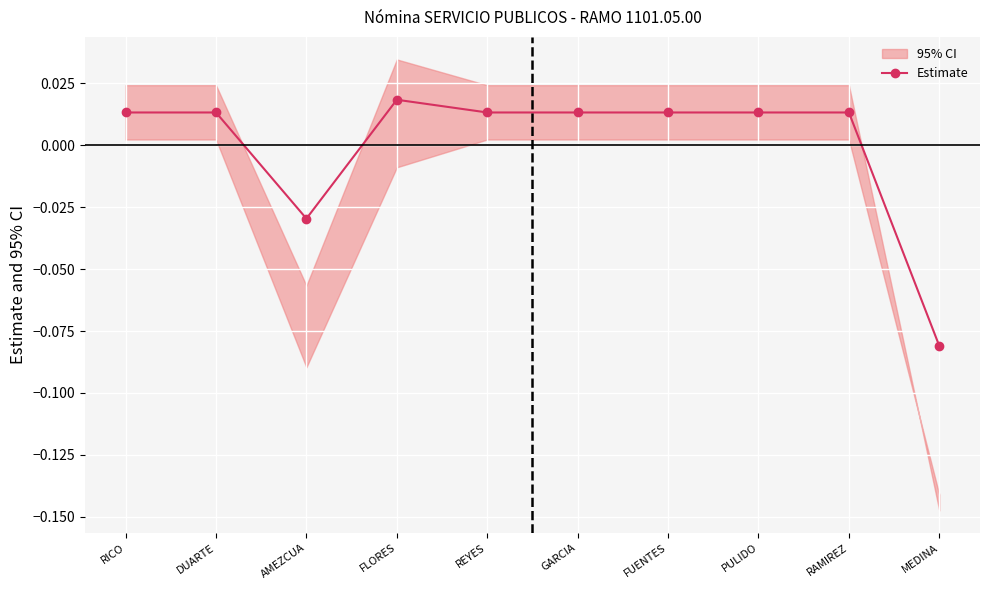

List the labels in order of value, smallest first.

MEDINA, AMEZCUA, RICO, DUARTE, REYES, GARCIA, FUENTES, PULIDO, RAMIREZ, FLORES